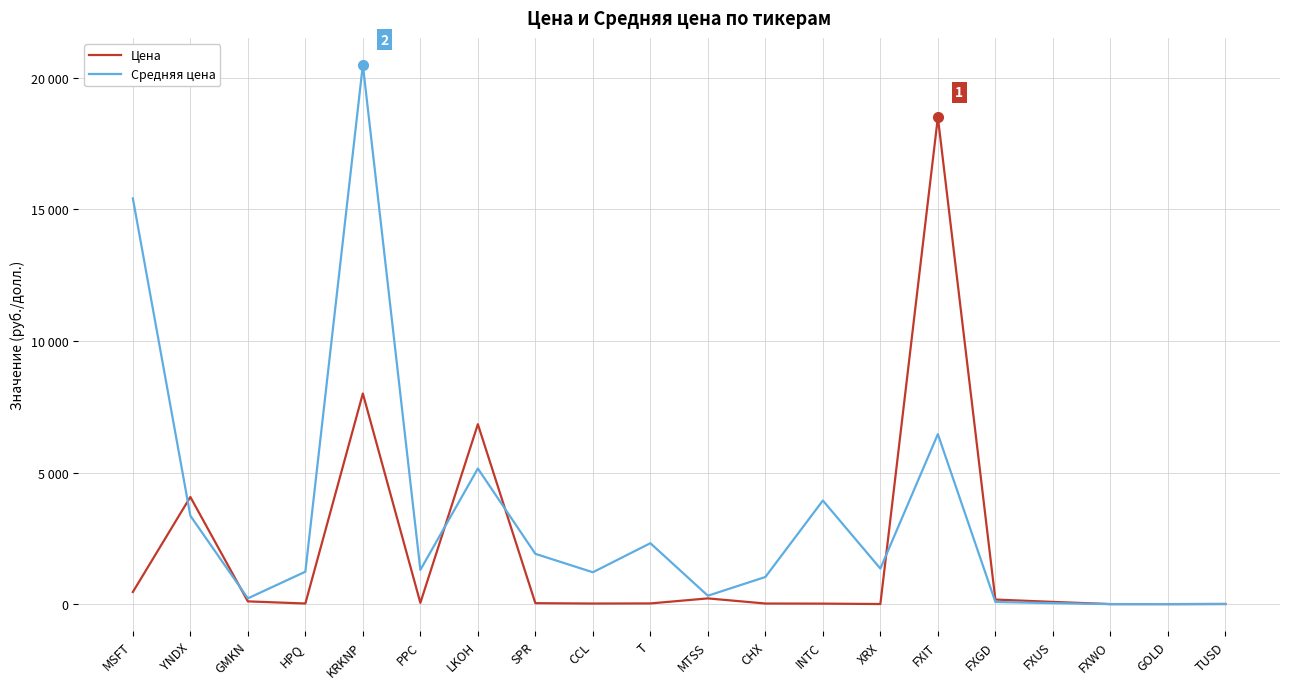

Rank the series at HPQ from lowest to highest value.

Цена, Средняя цена